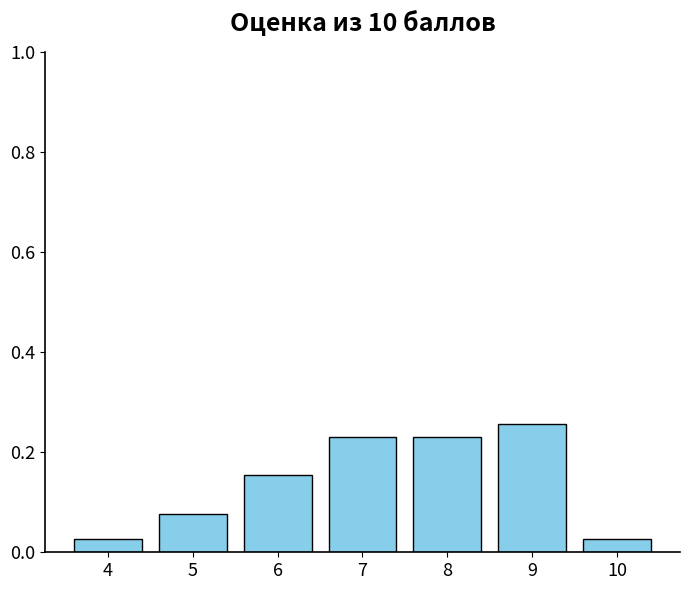

Which category has the highest value across all series?

9